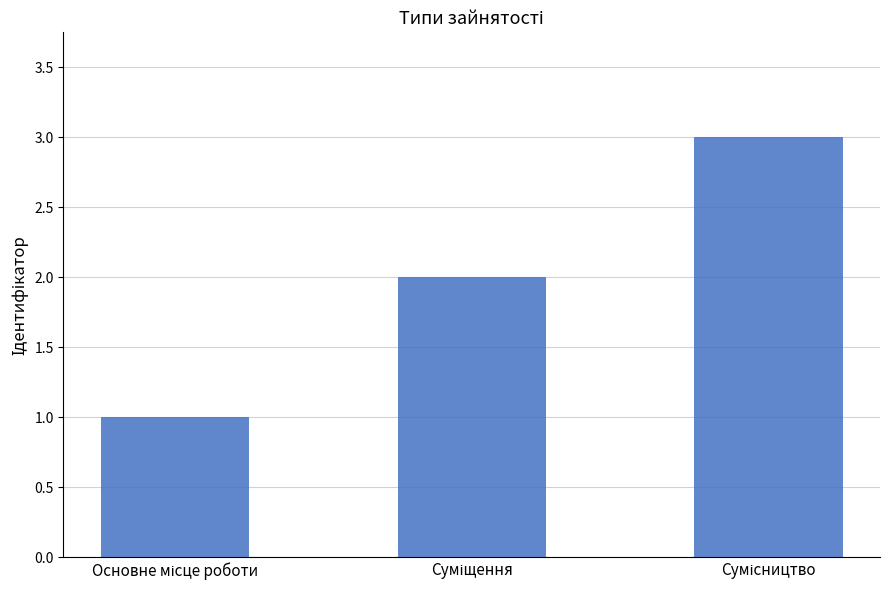

How many data points are less than 2?

1